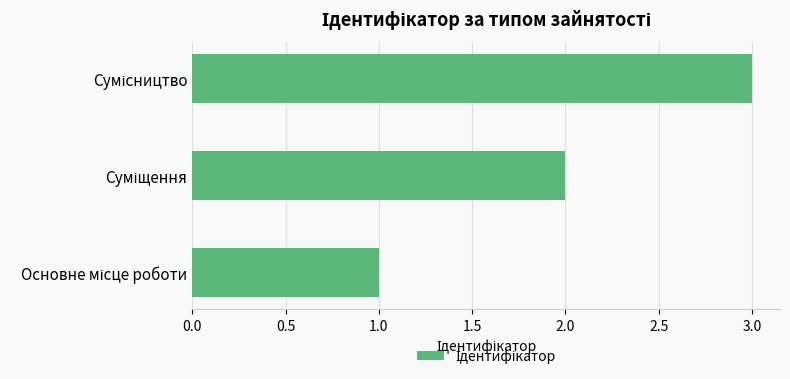

What is the sum of all values?

6